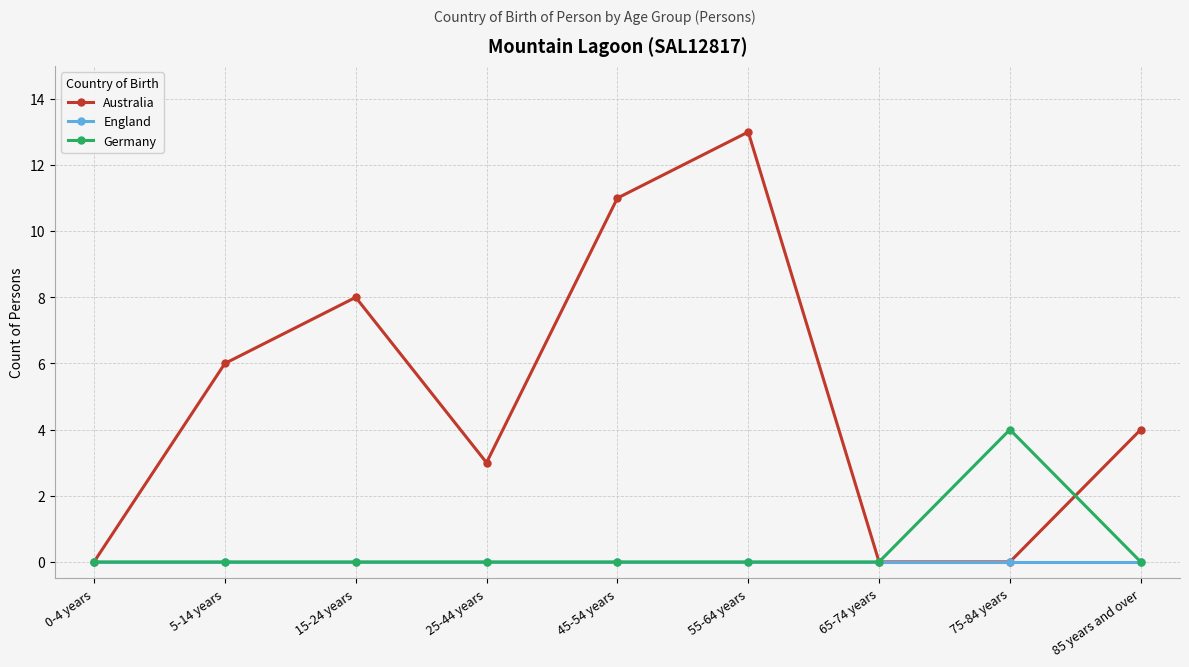

The value of Australia at 25-44 years is 3. True or false?

True